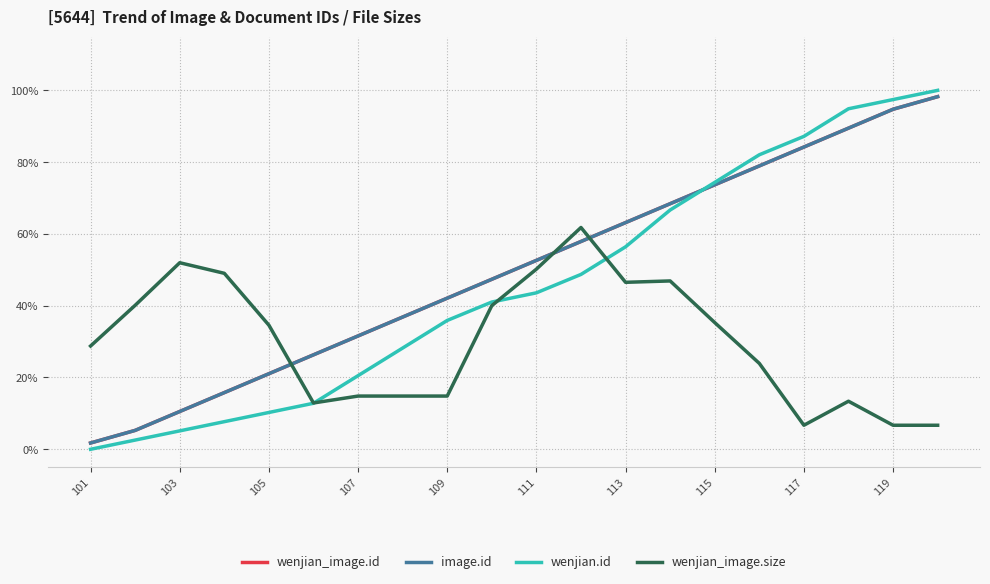

Is this an area chart (filled region under the line)?

No